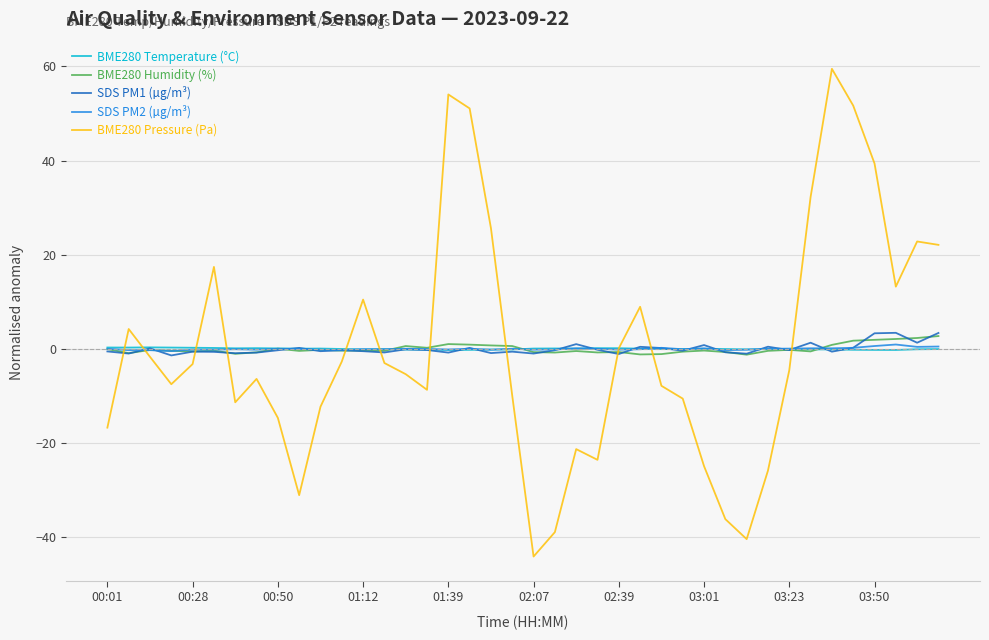

Which series has the widest spread of values?

BME280 Pressure (Pa)